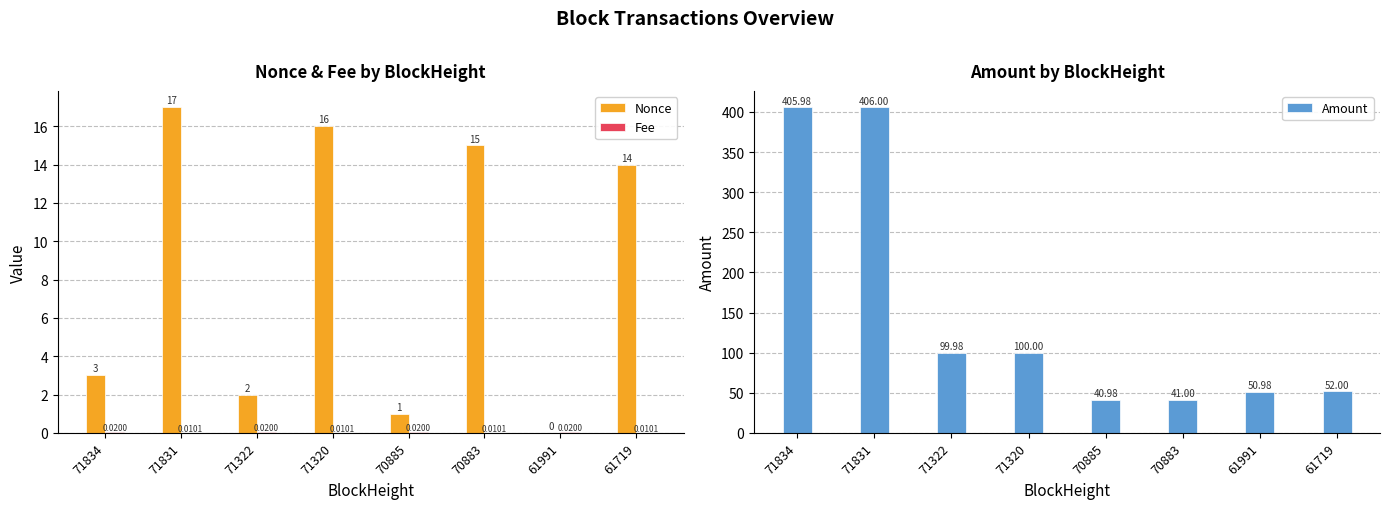

At which category does the chart reach its peak across all series?

71831